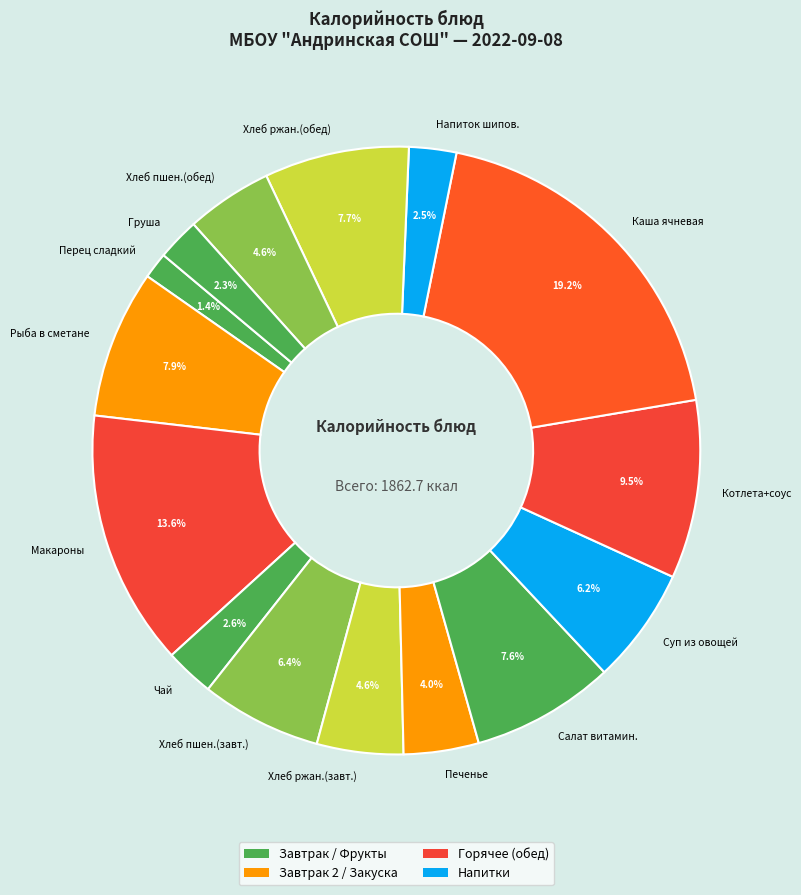

Is the sum of Груша and Хлеб пшен.(обед) greater than half?

No